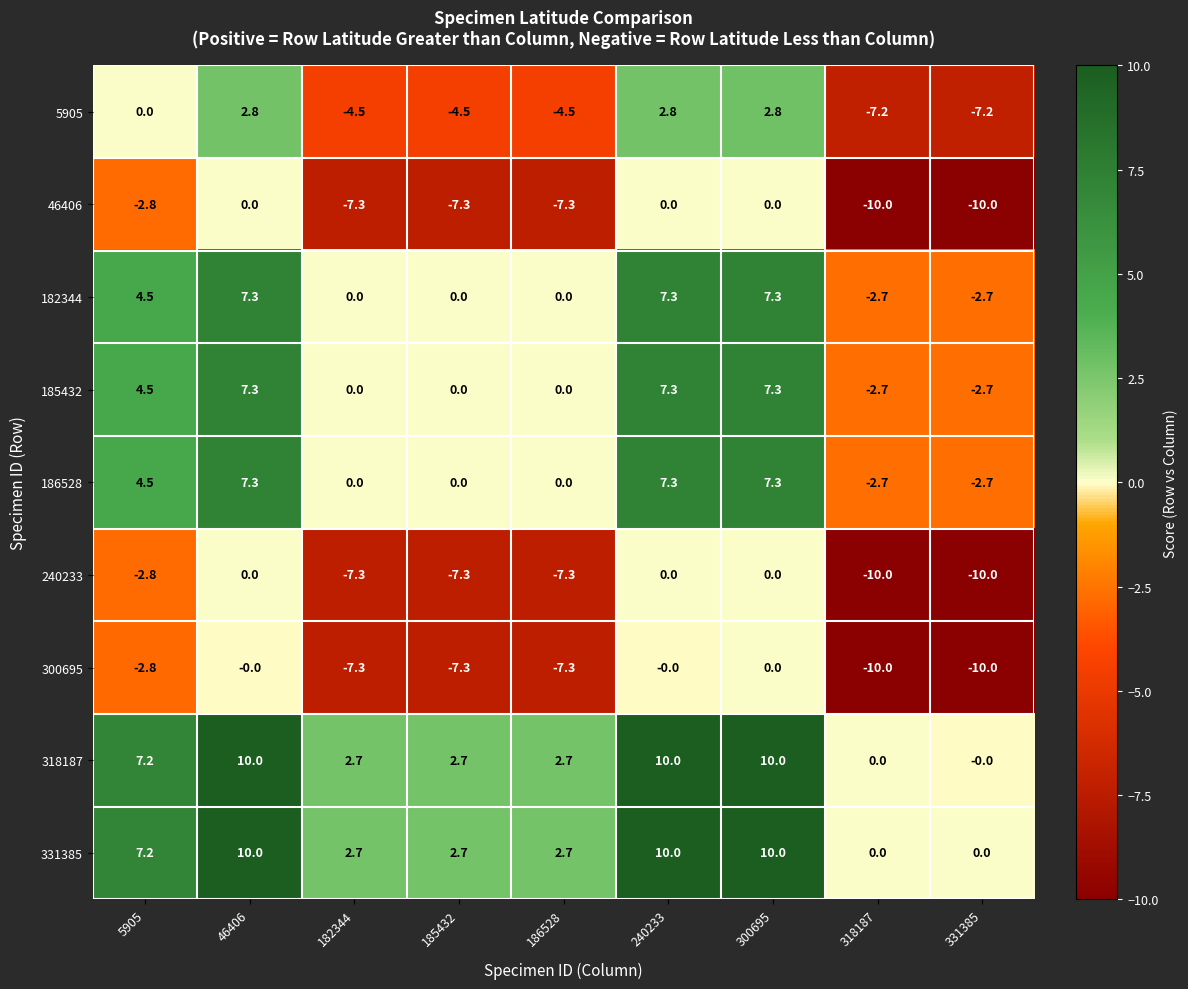

What is the difference between the highest and lowest values at 46406?

10.0